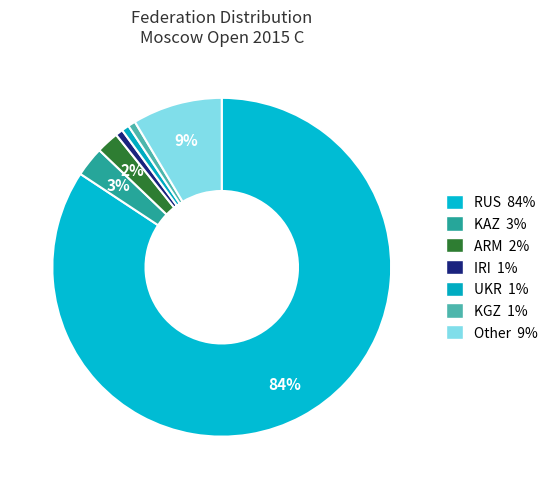

How many slices are in this pie chart?

7